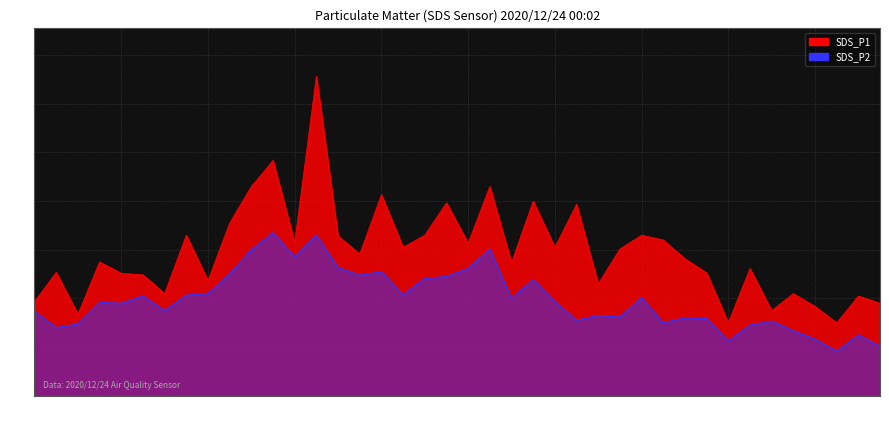

What is the maximum value shown in the chart?

9.1